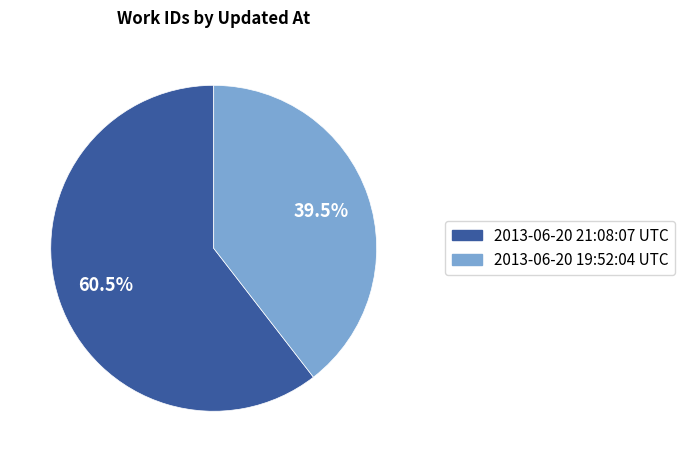

Do 2013-06-20 21:08:07 UTC and 2013-06-20 19:52:04 UTC together represent more than half of the pie?

Yes